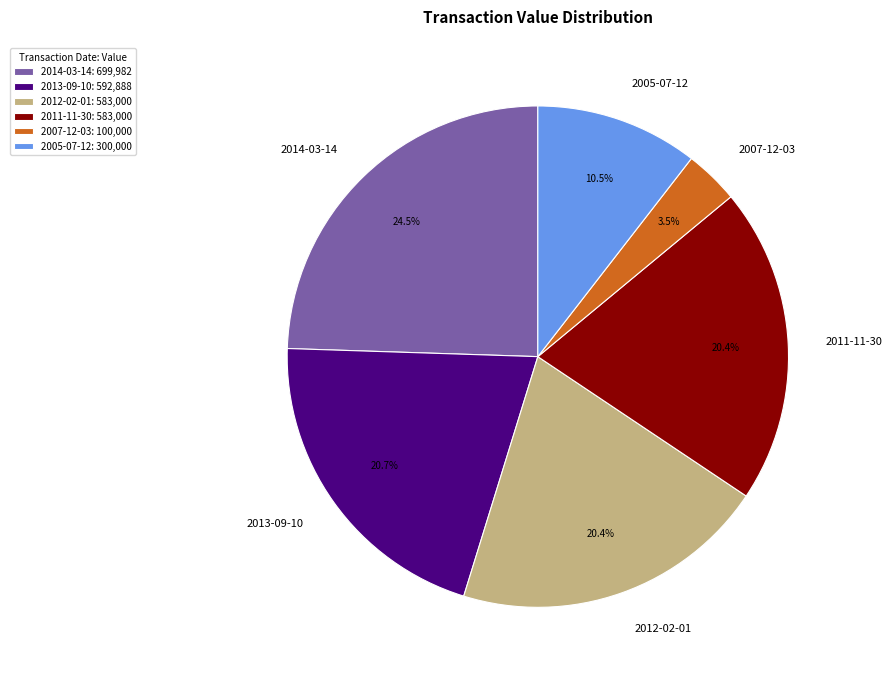

Is there any slice that represents more than half of the pie?

No